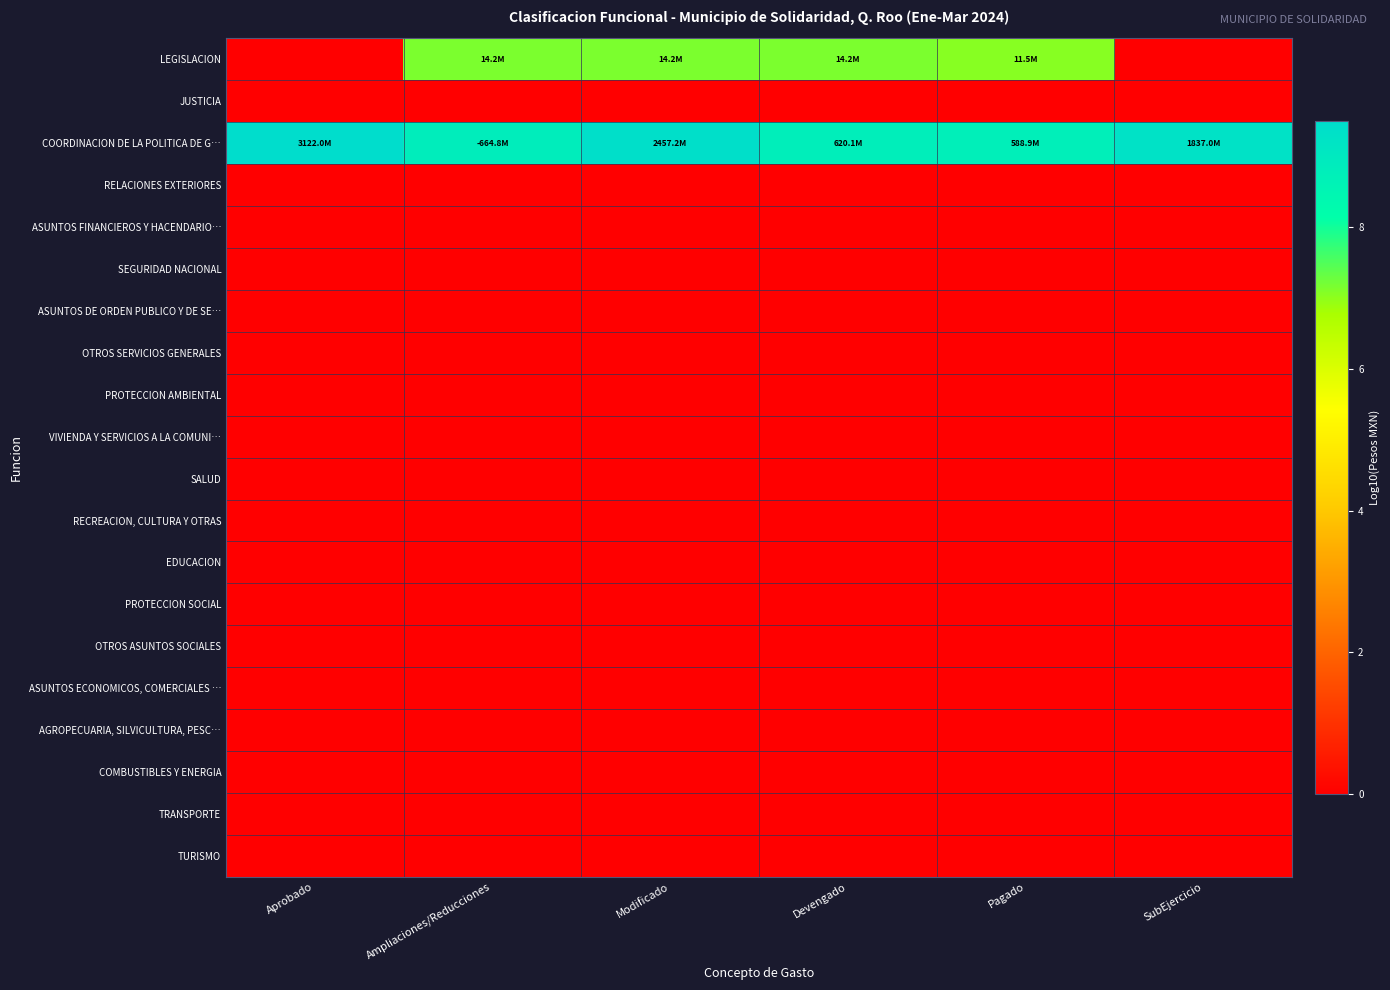

What is the greatest value displayed?

9.5